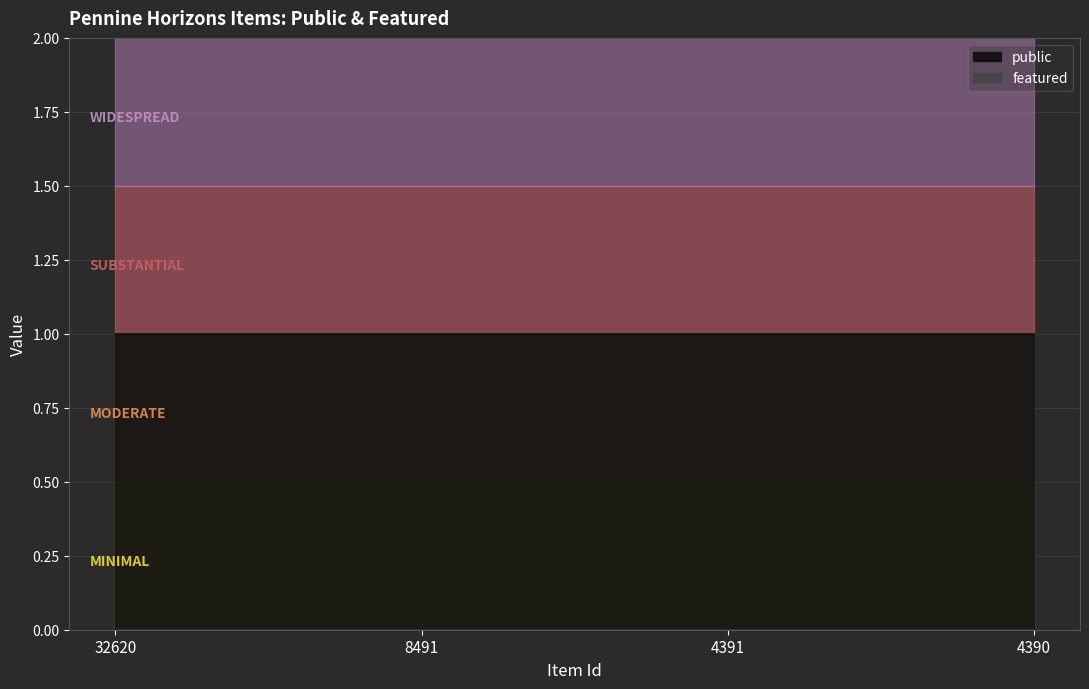

Is it true that public equals 1 at 32620?

True